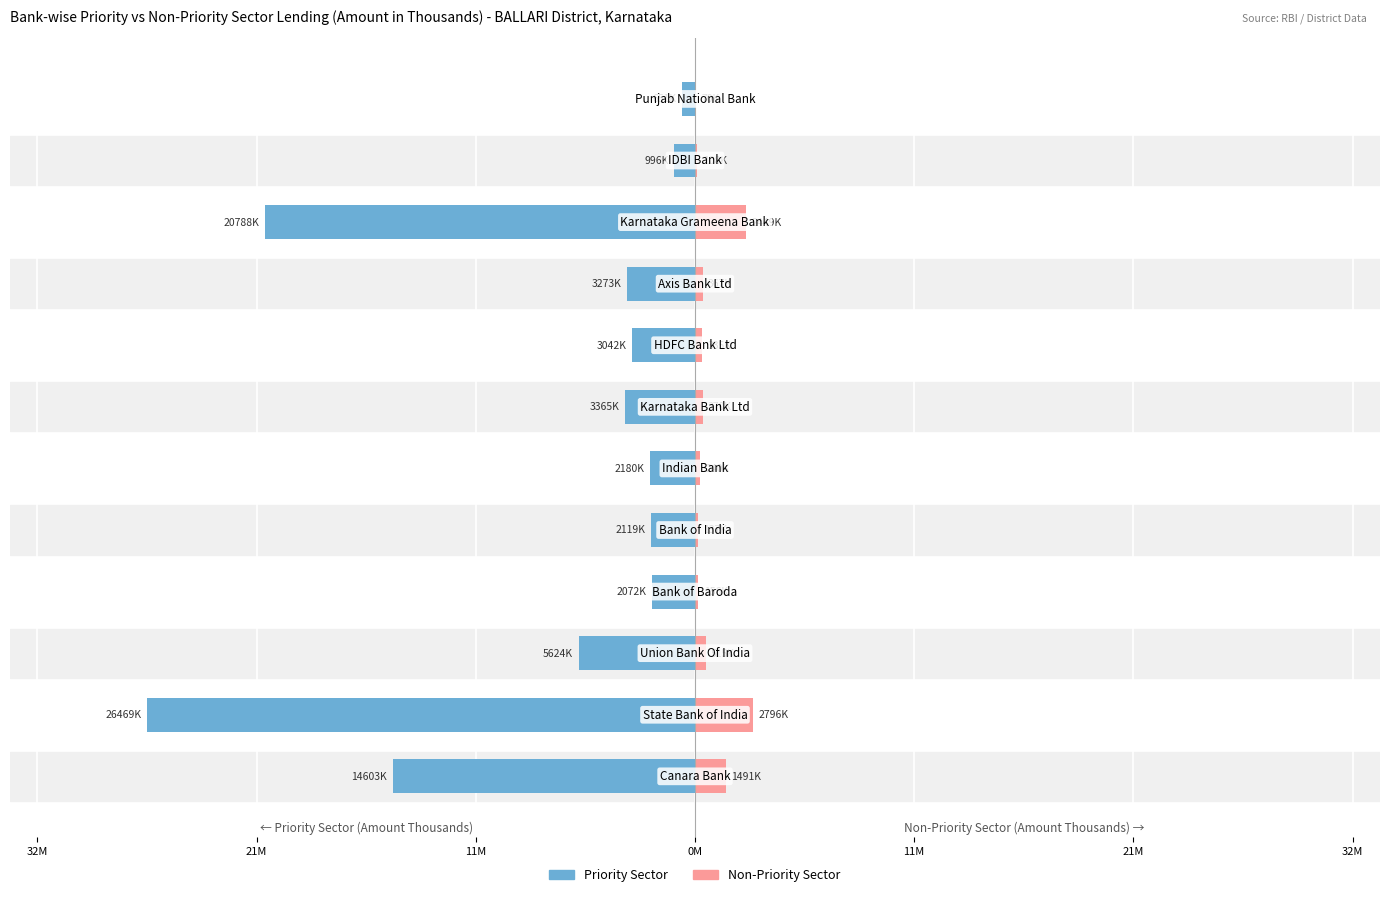

How many groups of bars are there?

12